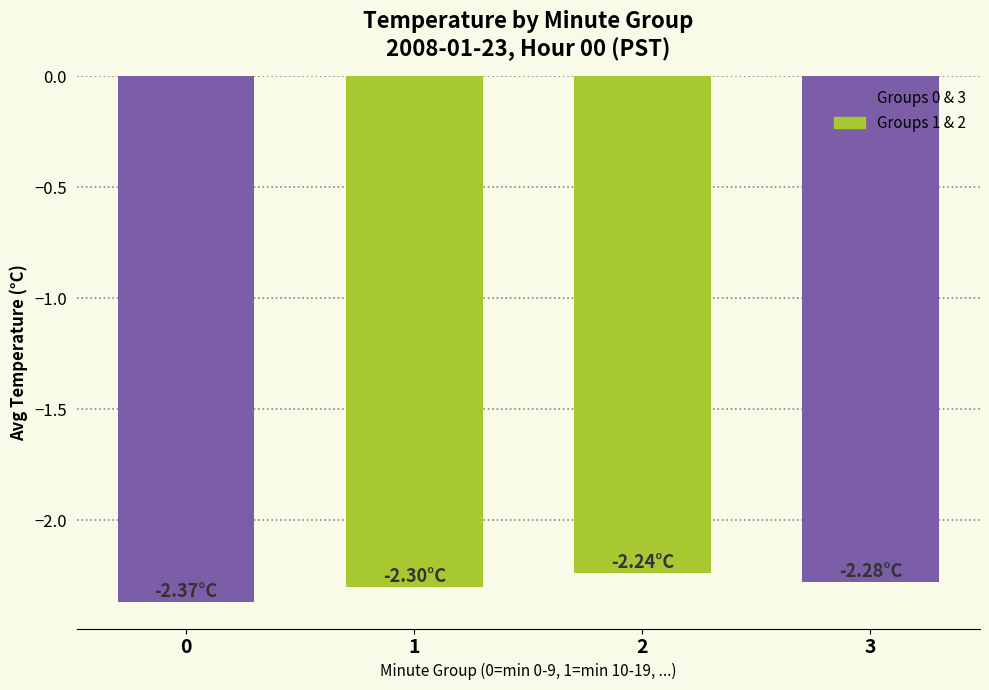

What is the change in value from 0 to 2?

+0.1